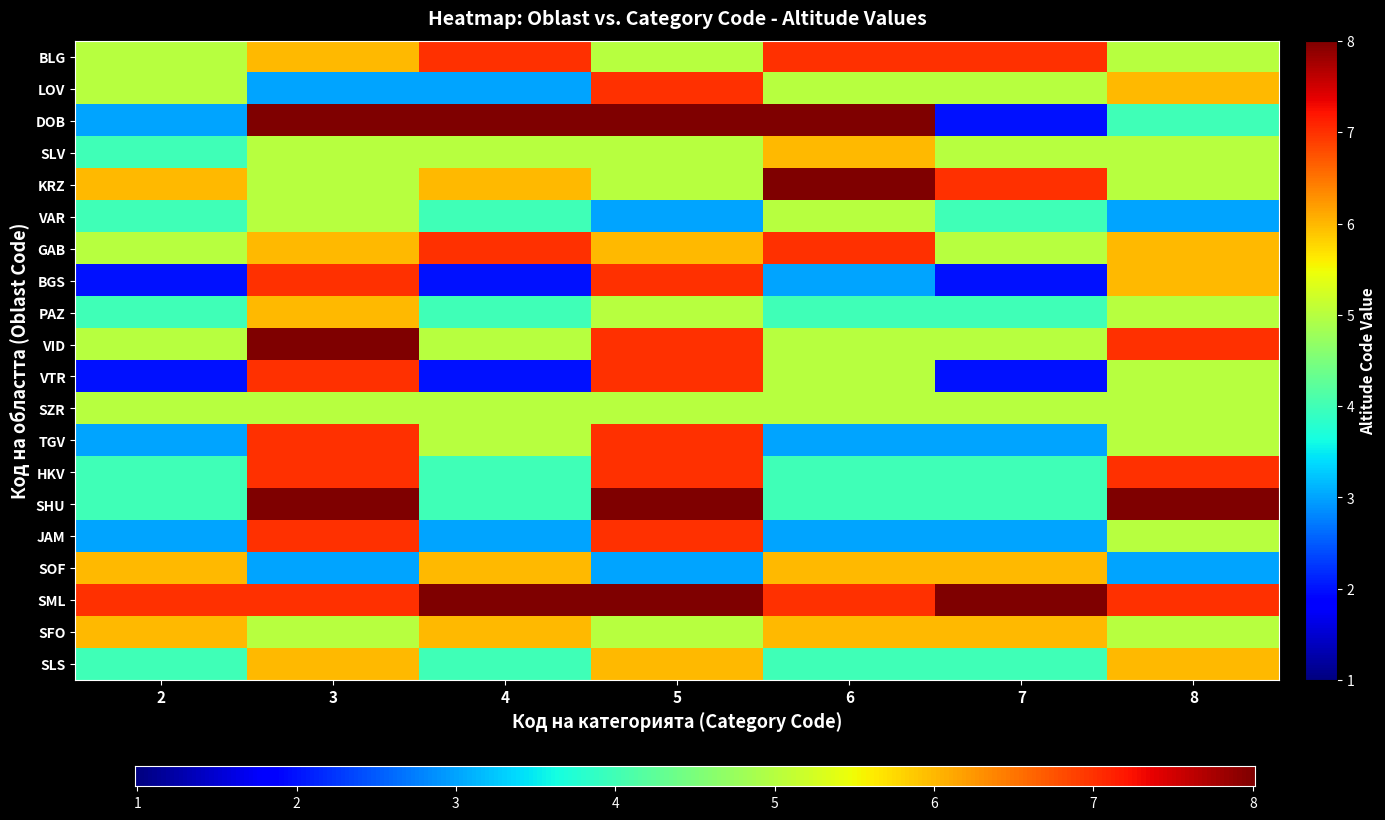

At how many categories does at least one series exceed 6?

7